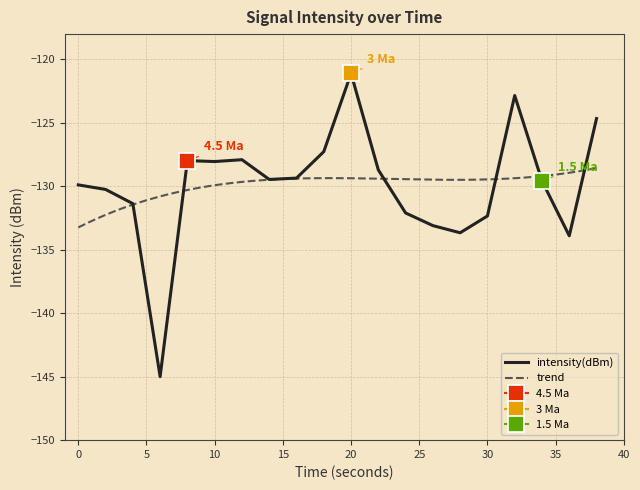

Does the chart display data point markers on the line(s)?

No